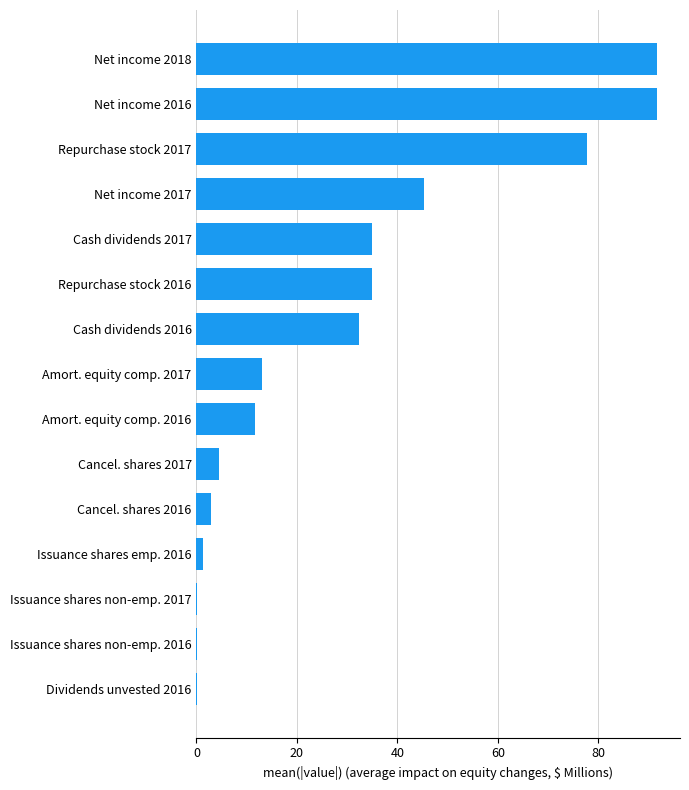

How many distinct data groups are displayed?

1